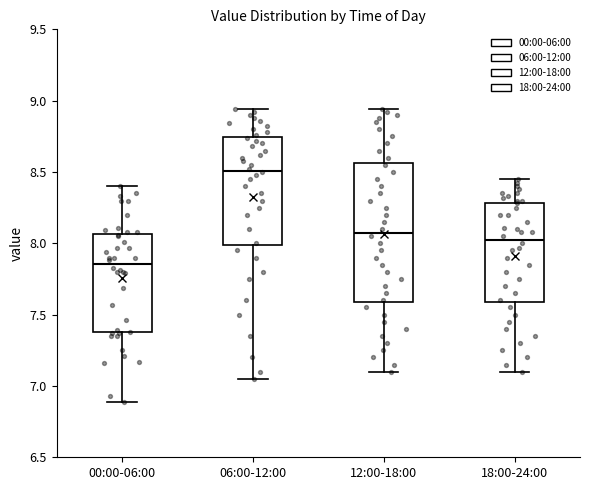

Which box's median line is the lowest?

00:00-06:00